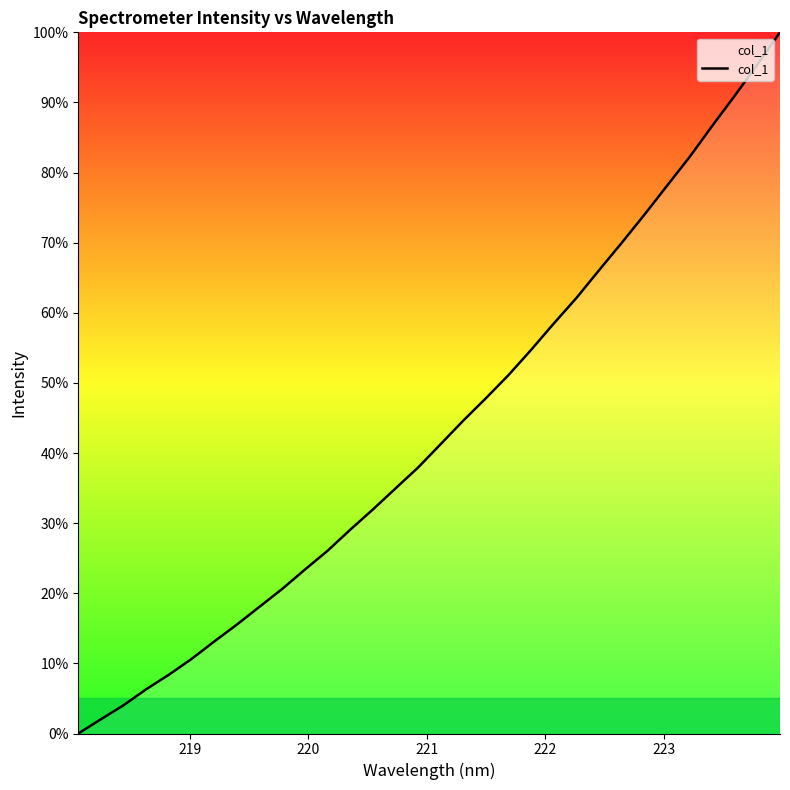

How many series are shown in this chart?

1